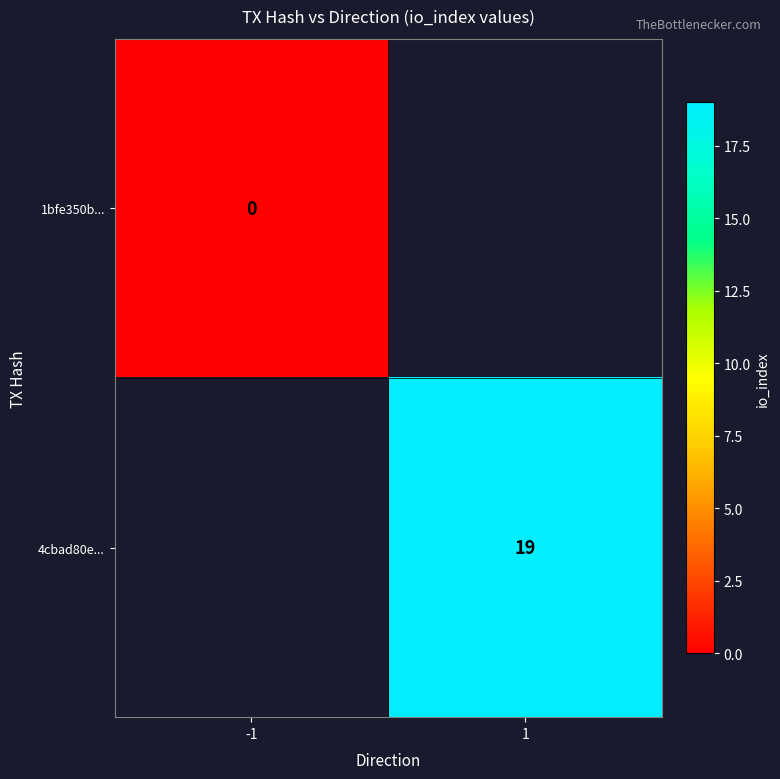

Is the value of 4cbad80e... at 1 greater than the value of 1bfe350b... at -1?

Yes